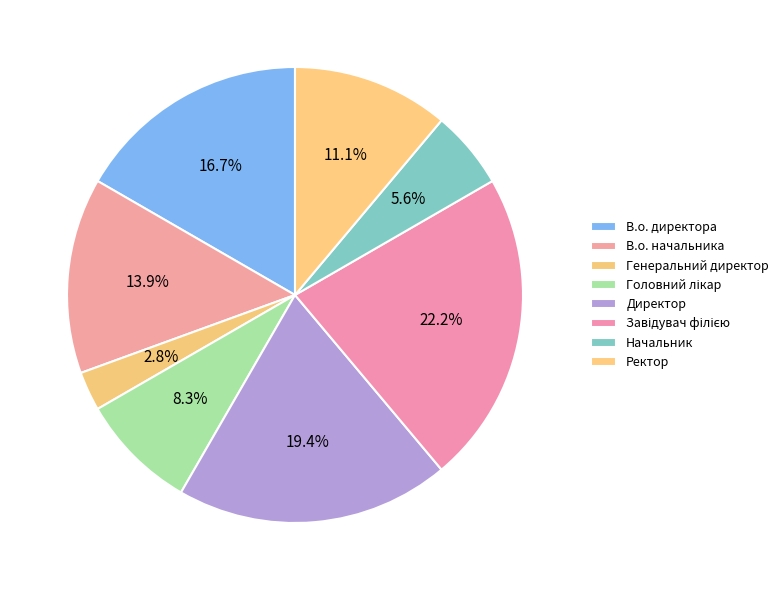

To the nearest percent, what is the combined percentage of Начальник and Завідувач філією?

28%